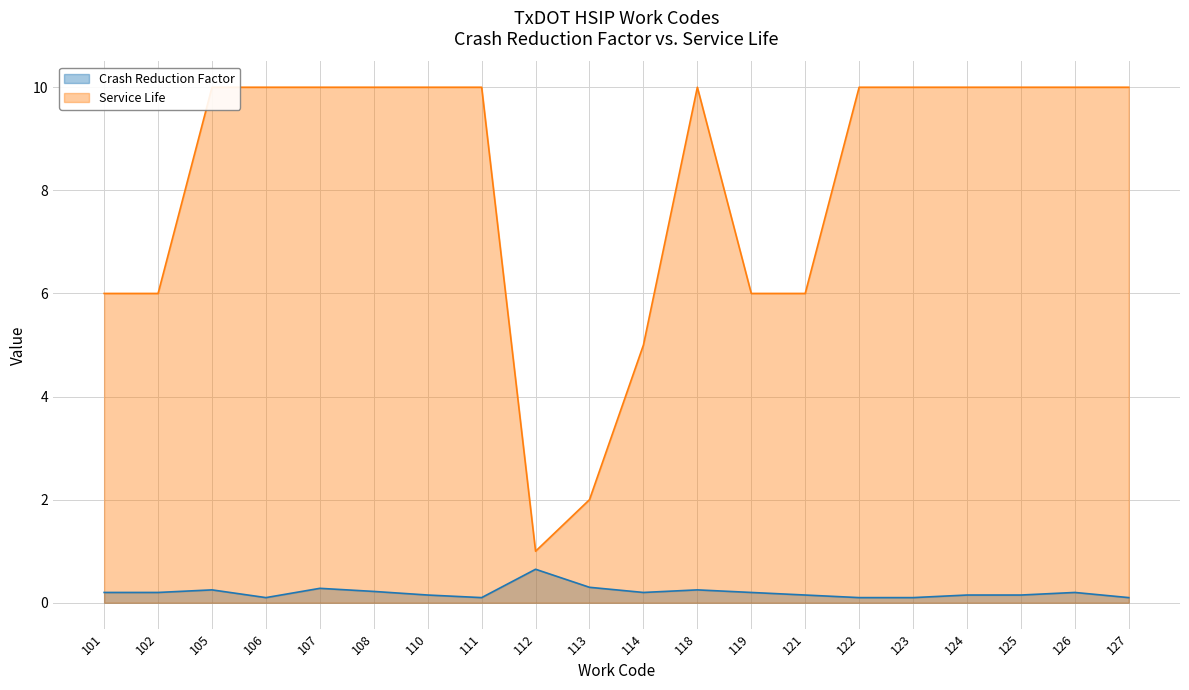

What is the total value across all series at 119?

6.2